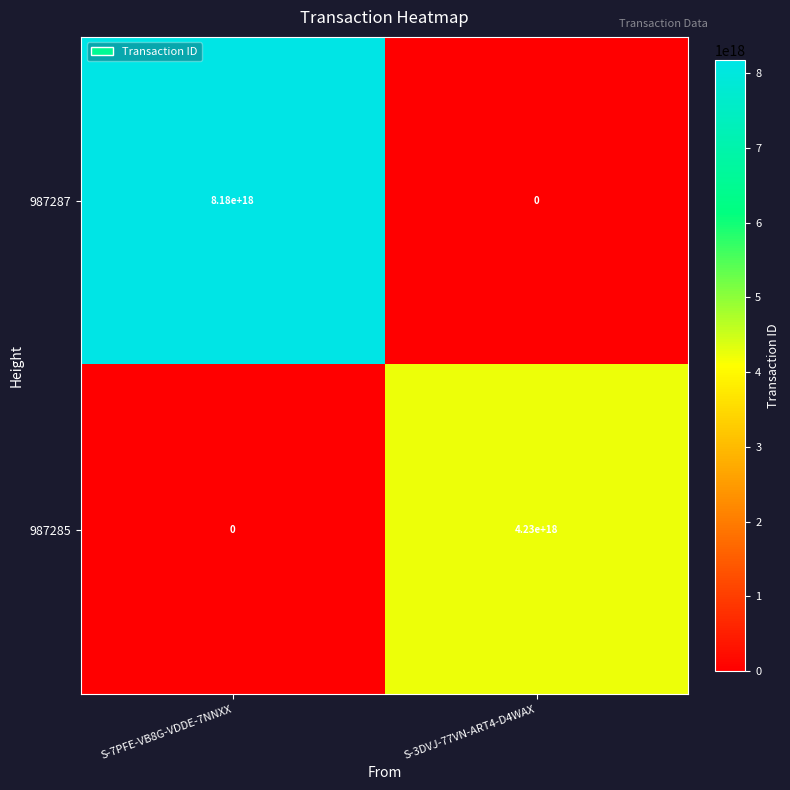

List the series in order of their overall mean, highest first.

987287, 987285